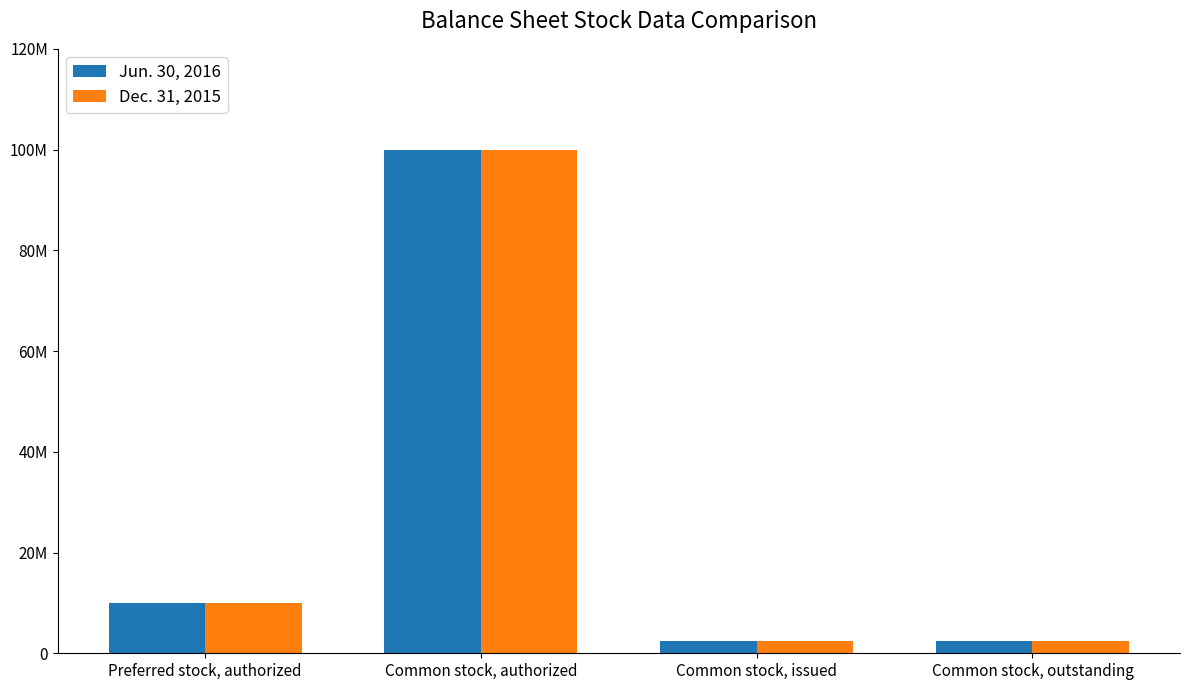

Rank the series by their maximum value, from lowest to highest.

Jun. 30, 2016, Dec. 31, 2015